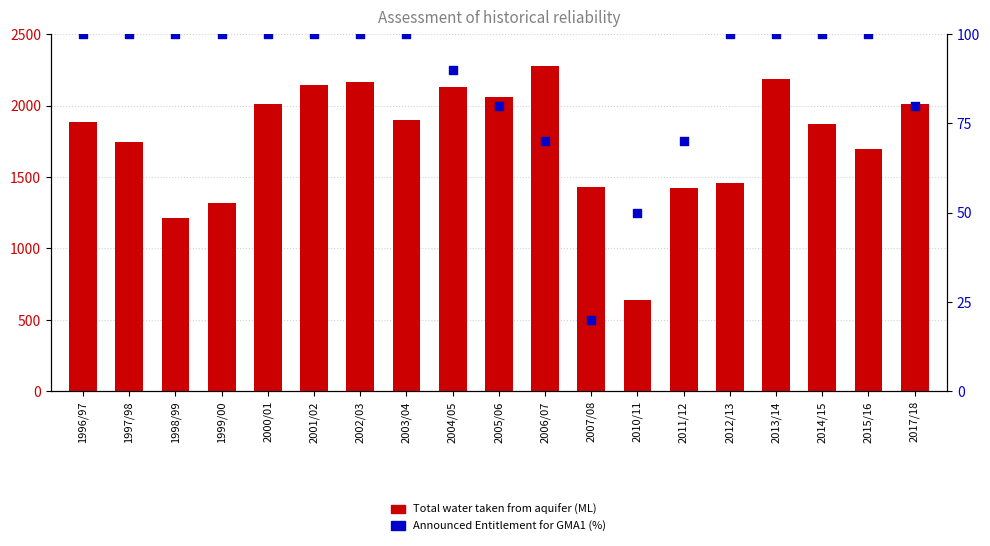

Which series has the largest Y range (max minus min)?

Total water taken from aquifer (ML)